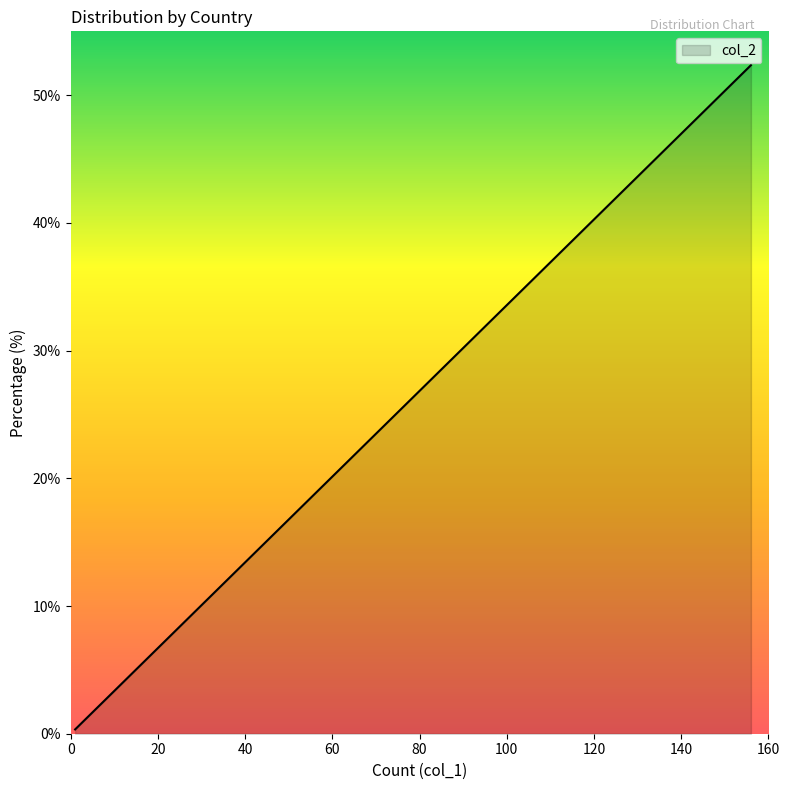

What is the sum of all values?

100.0